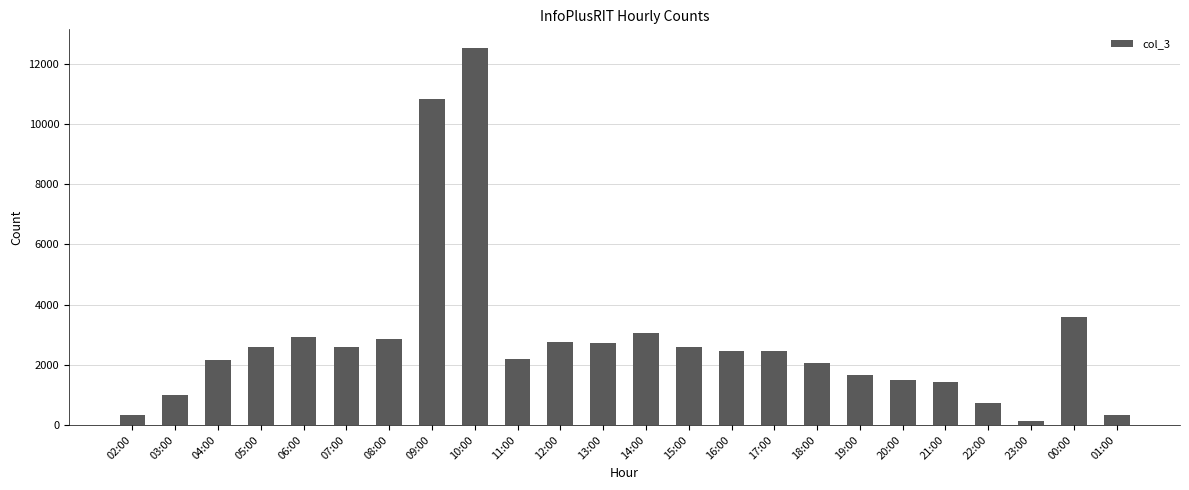

What is the change in value from 08:00 to 19:00?

-1204